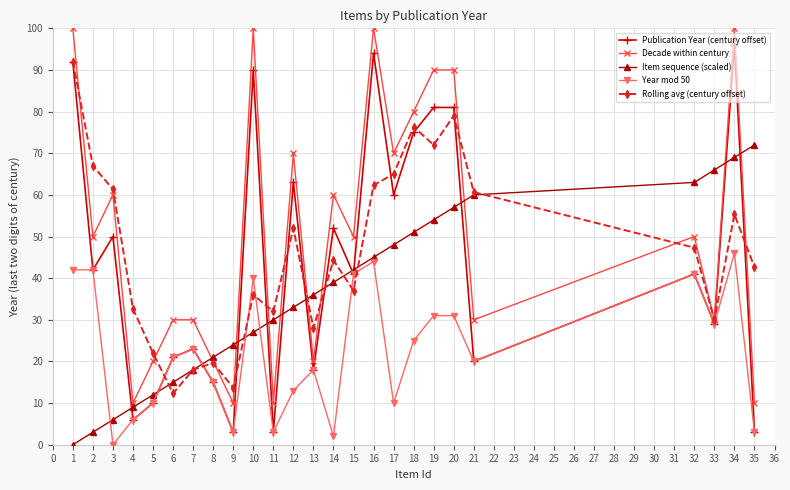

What is the difference between the second highest and second lowest values in the Publication Year (century offset) series?

91.0